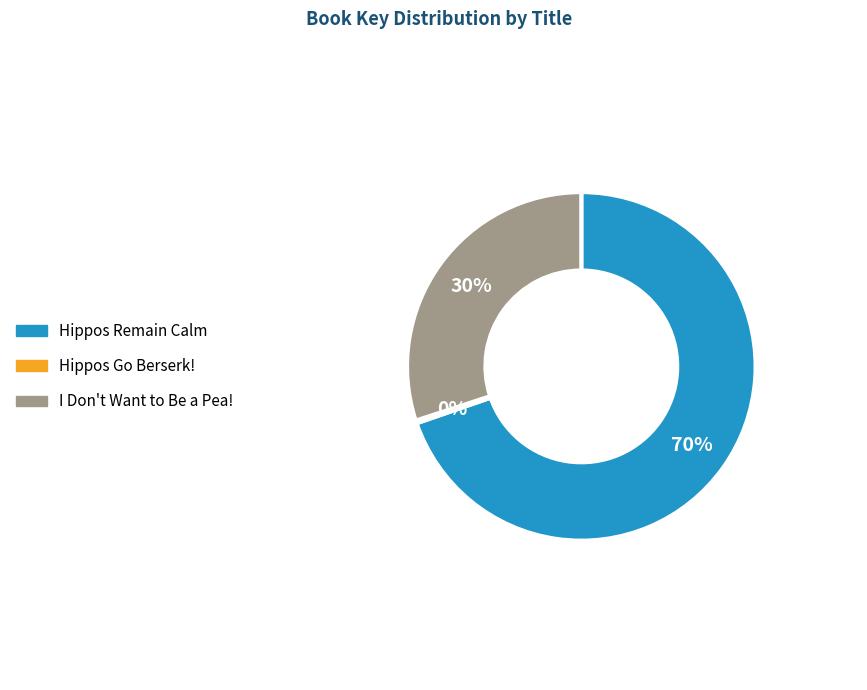

Which category has the biggest portion of the pie?

Hippos Remain Calm